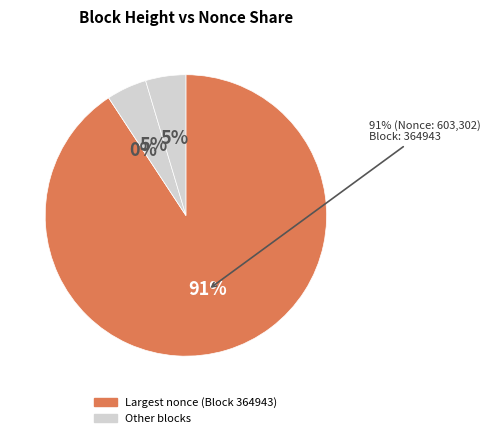

Is the sum of 364943 and 353248 greater than half?

Yes